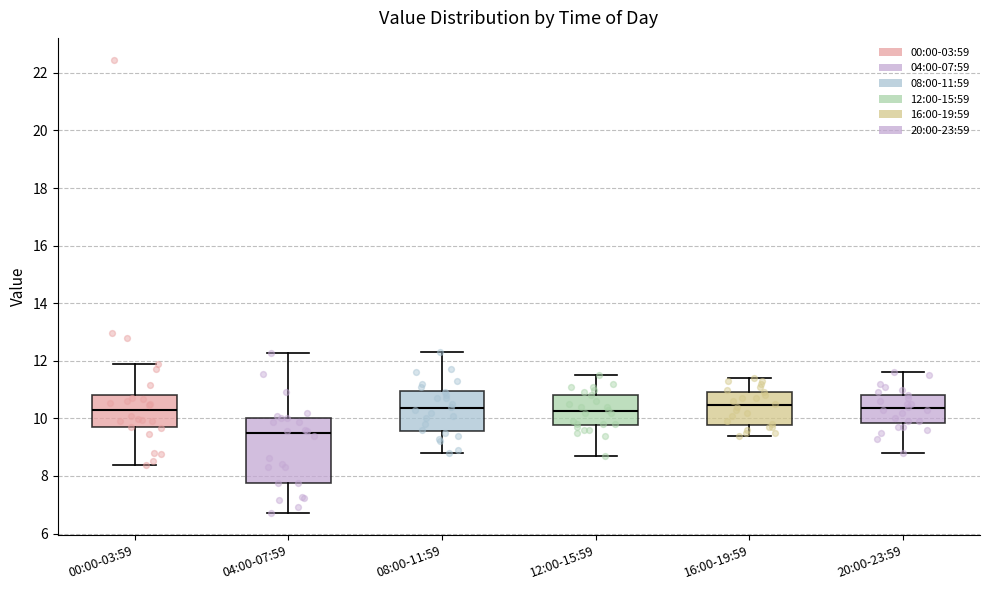

Comparing the boxes themselves (not the whiskers), which one is the tallest?

04:00-07:59